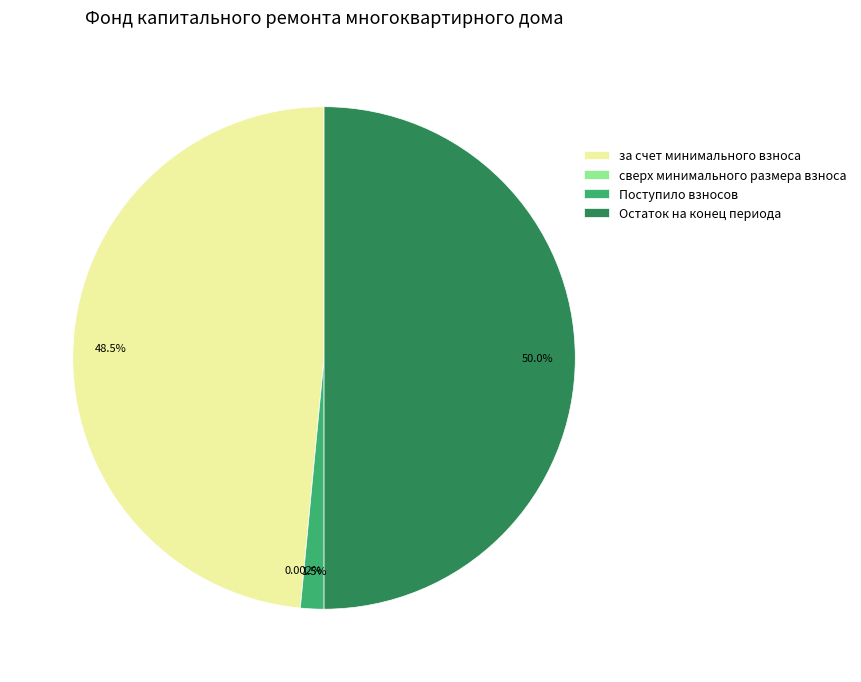

Which has a higher value, за счет минимального взноса or Поступило взносов?

за счет минимального взноса